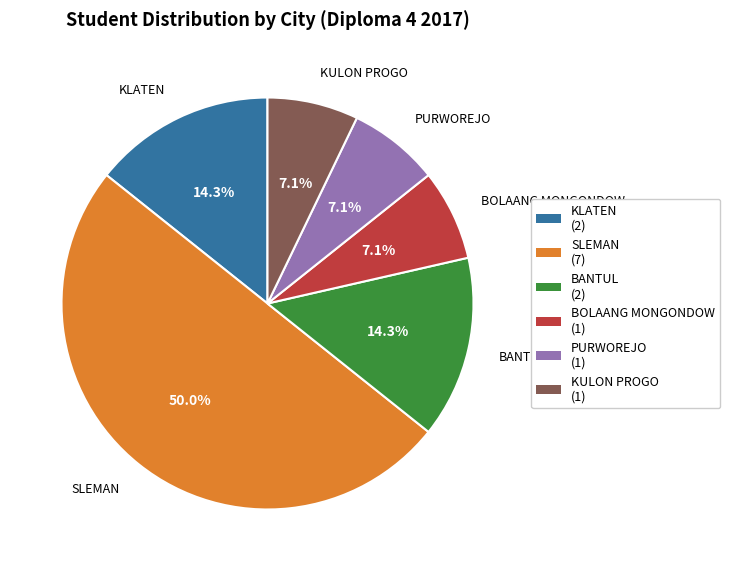

What portion of the pie excludes BOLAANG MONGONDOW?

92.9%